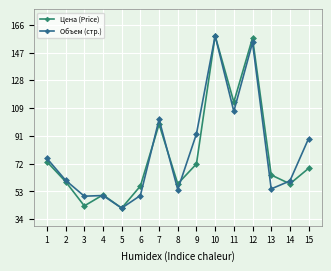

What is the spread (max minus min) of values at 1?

150